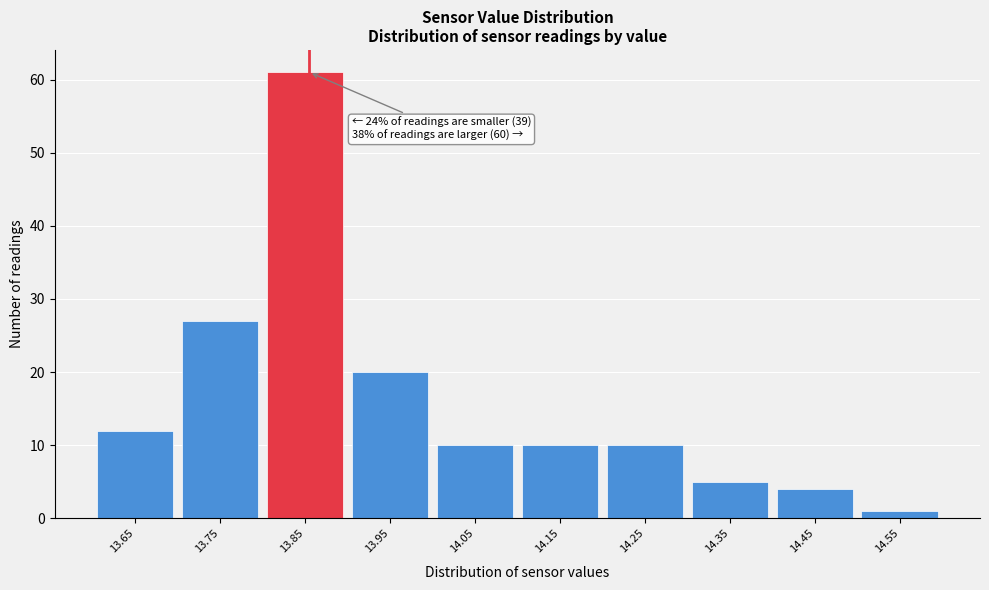

Reading left to right, extract all data points from this chart.

12	27	61	20	10	10	10	5	4	1